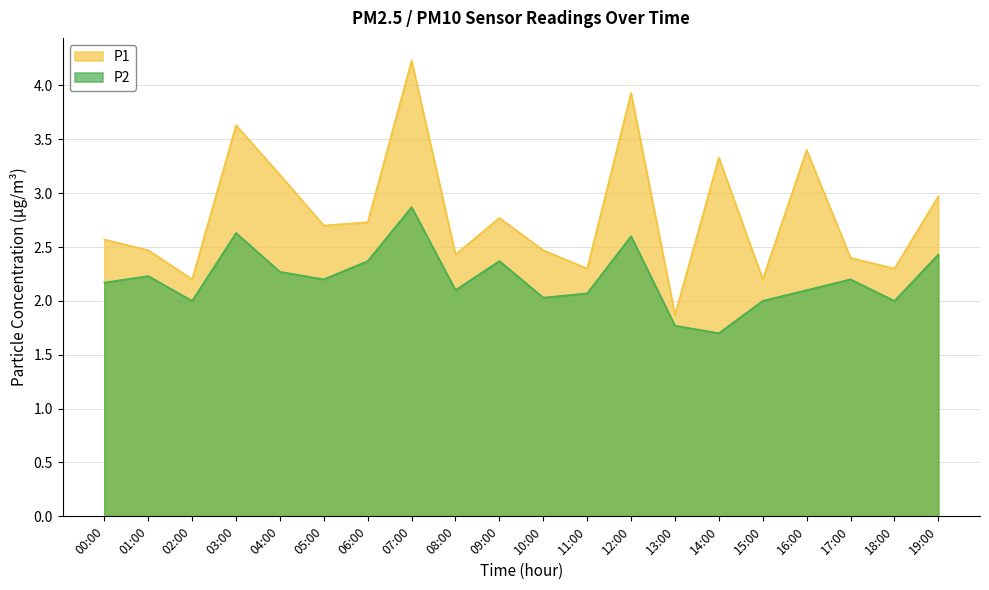

Which has a higher value, 09:00 or 17:00?

09:00